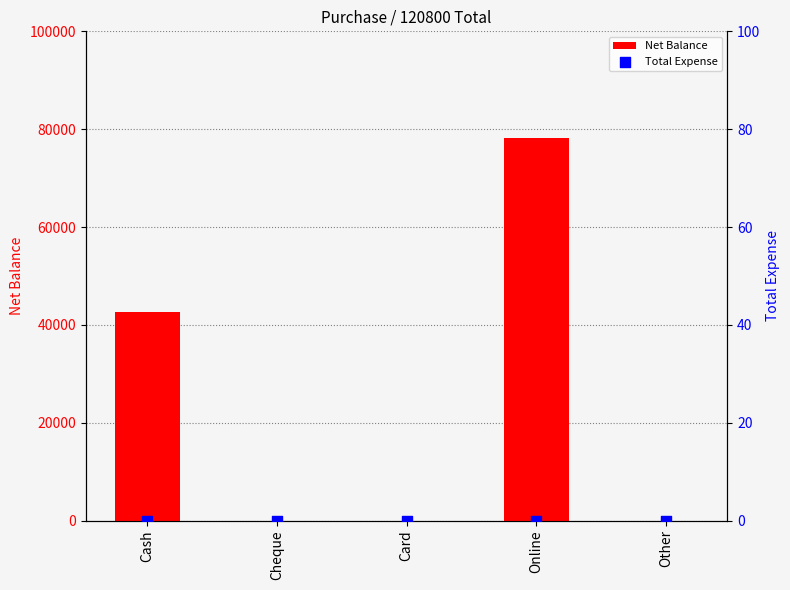

At which category is the sum across all series the highest?

Online